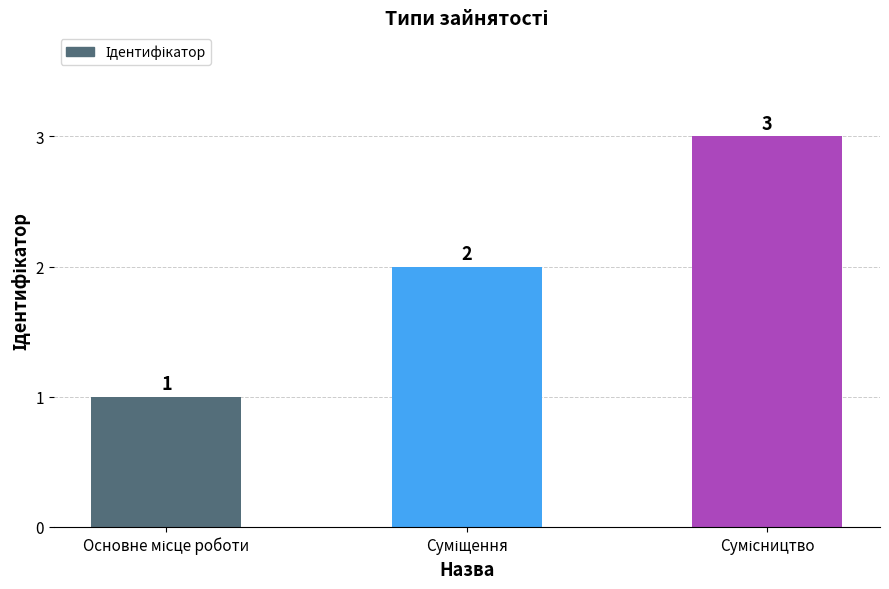

Count the values in the range 1 to 3.

3